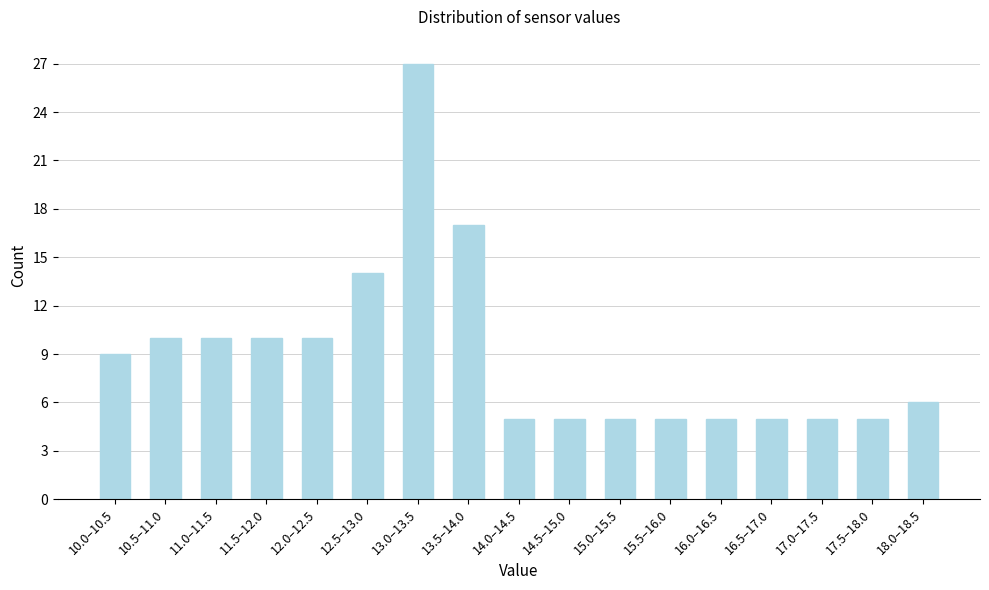

Reading left to right, list all the values displayed in this chart.

9	10	10	10	10	14	27	17	5	5	5	5	5	5	5	5	6